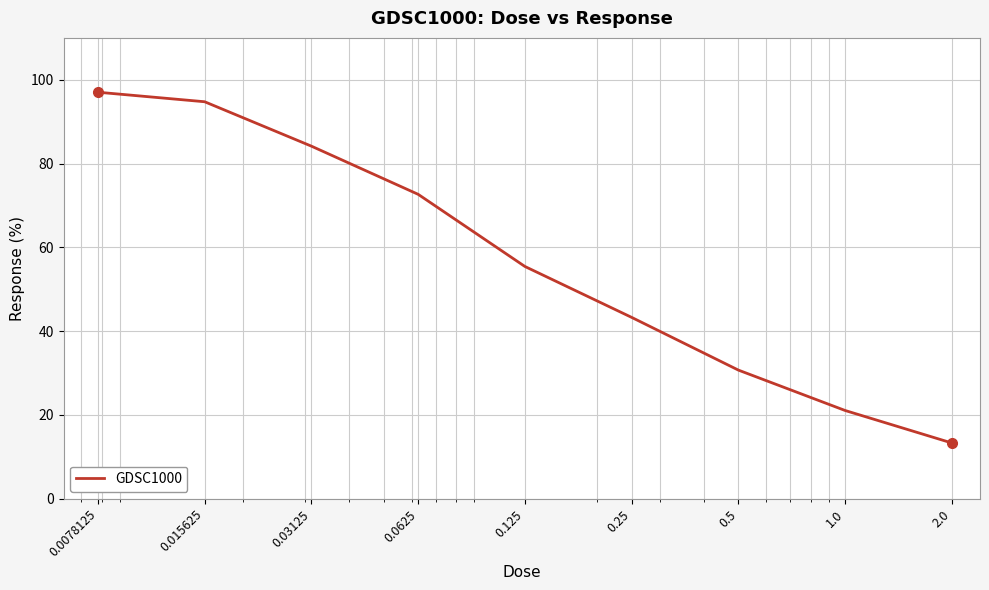

What is the maximum value shown in the chart?

97.0